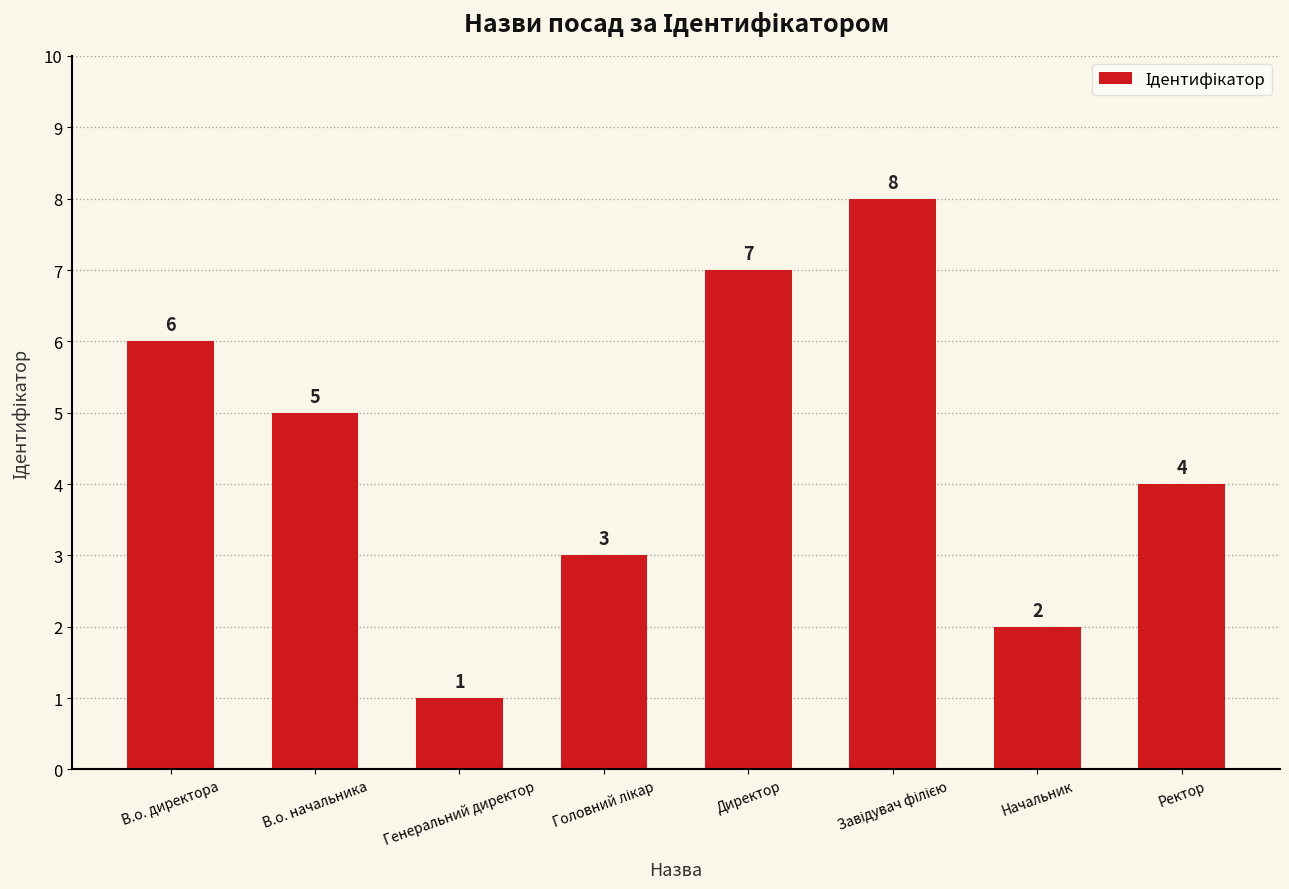

What is the sum of all values?

36